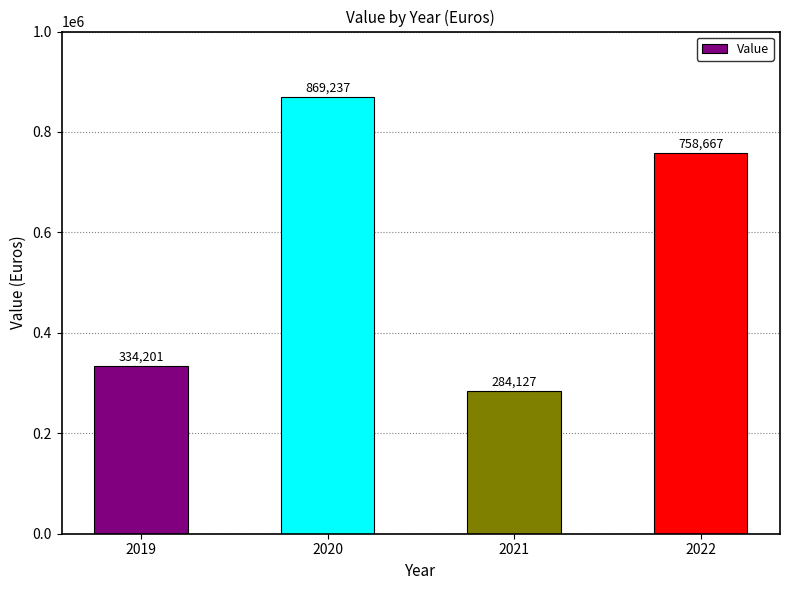

Which has a higher value, 2019 or 2020?

2020